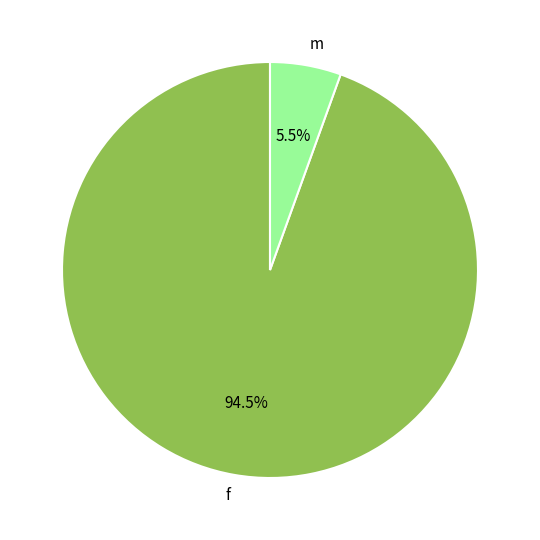

Between f and m, which is larger?

f